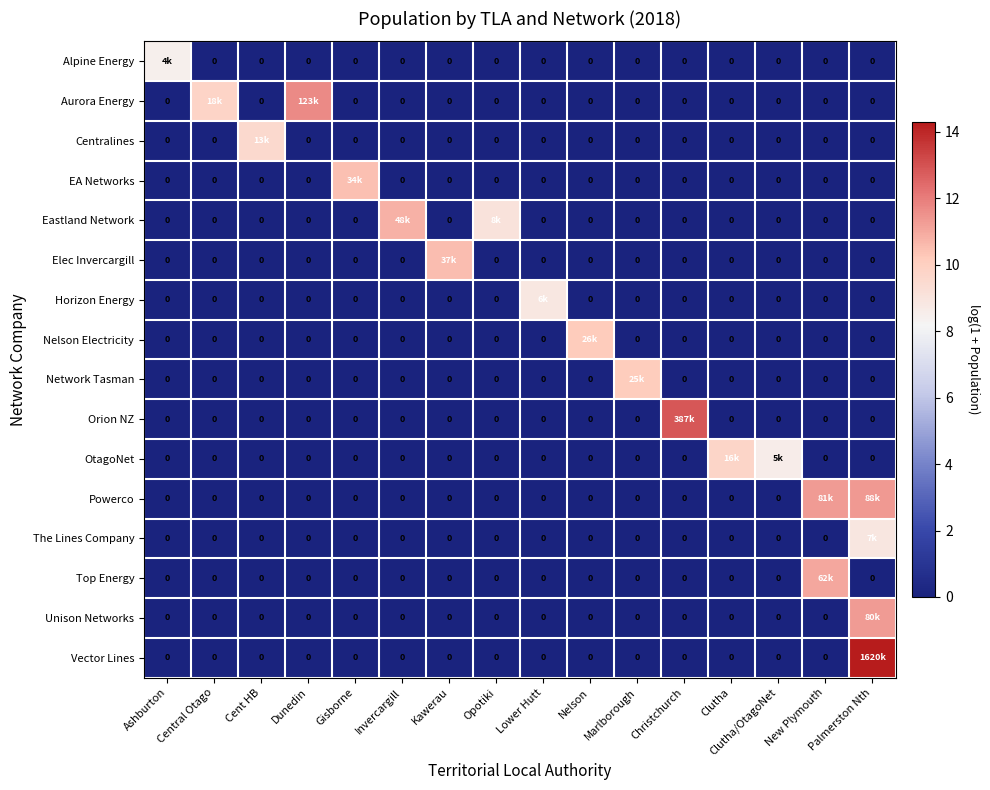

Which series has the widest spread of values?

Vector Lines